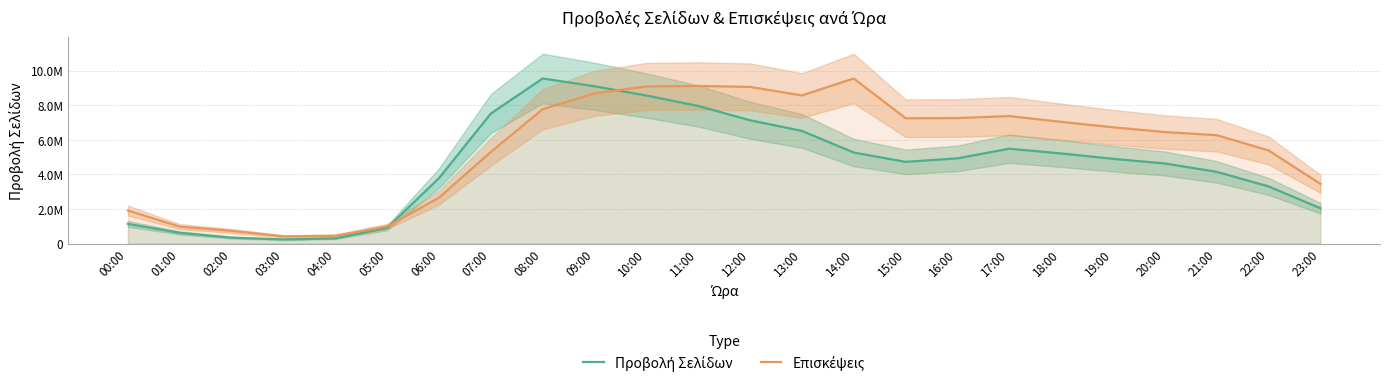

Does the chart have visible grid lines?

Yes